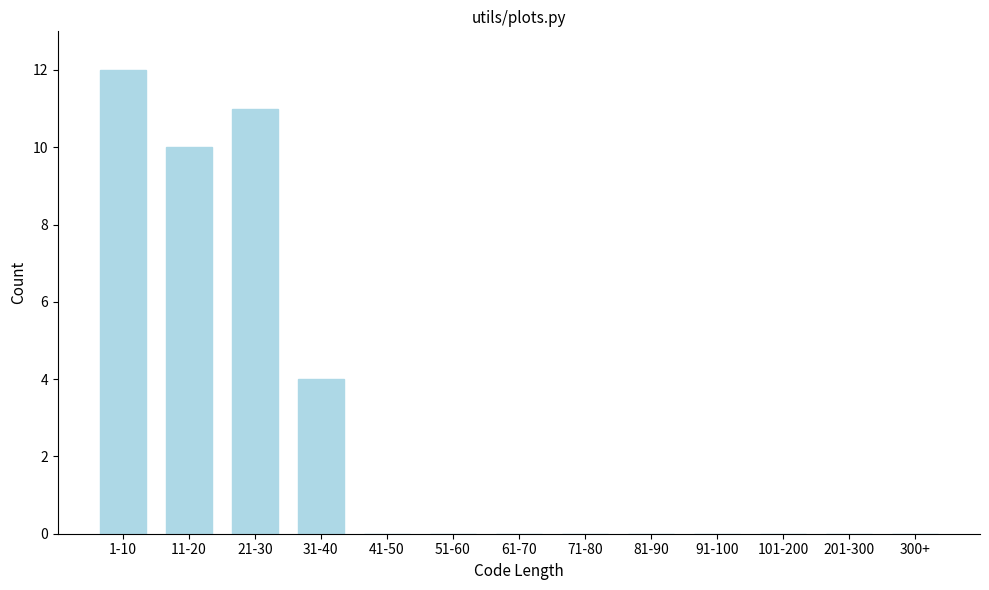

Reading left to right, transcribe all the data shown in this chart.

1-10=12	11-20=10	21-30=11	31-40=4	41-50=0	51-60=0	61-70=0	71-80=0	81-90=0	91-100=0	101-200=0	201-300=0	300+=0